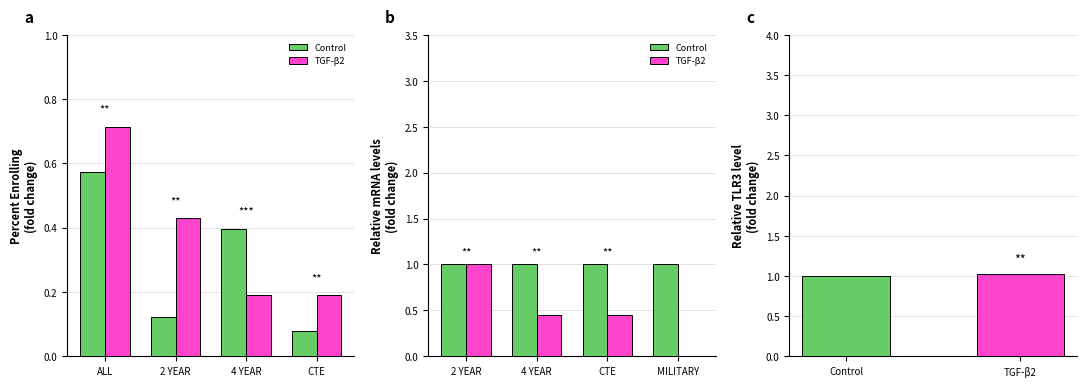

Which series has the largest range (max minus min)?

TGF-β2